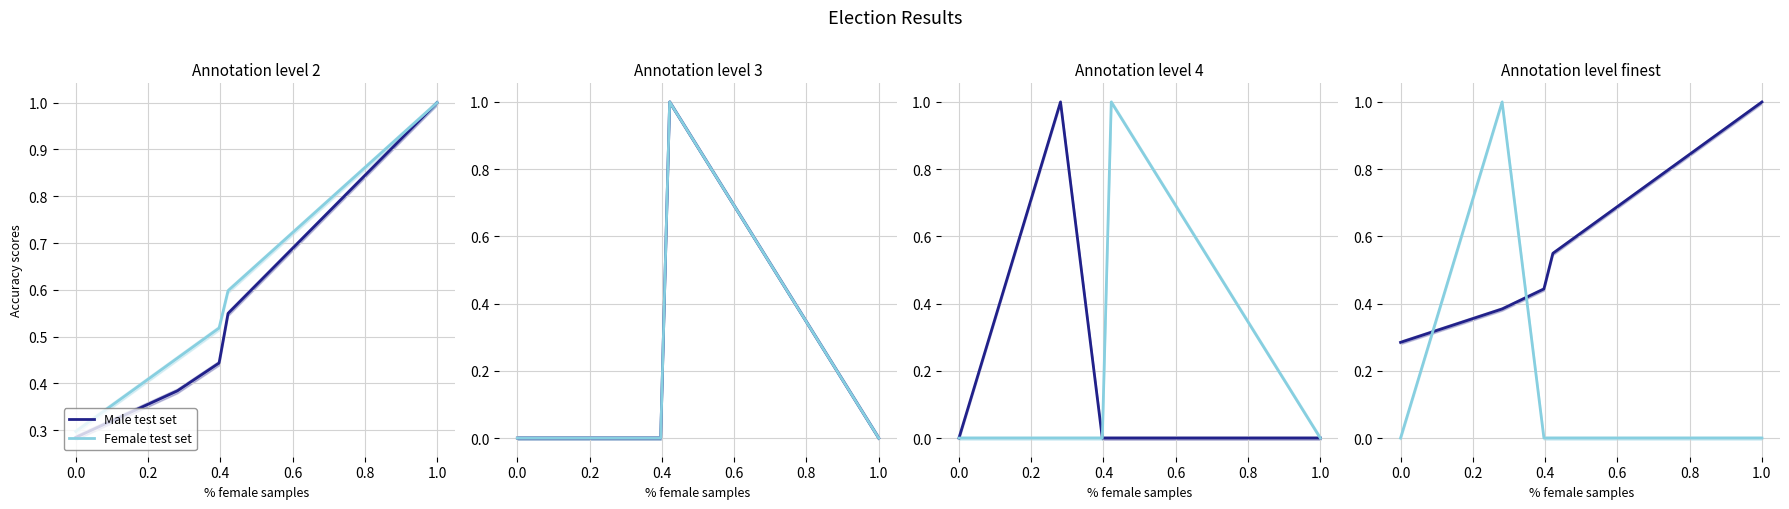

What are all the series names shown in the legend?

Male test set, Female test set